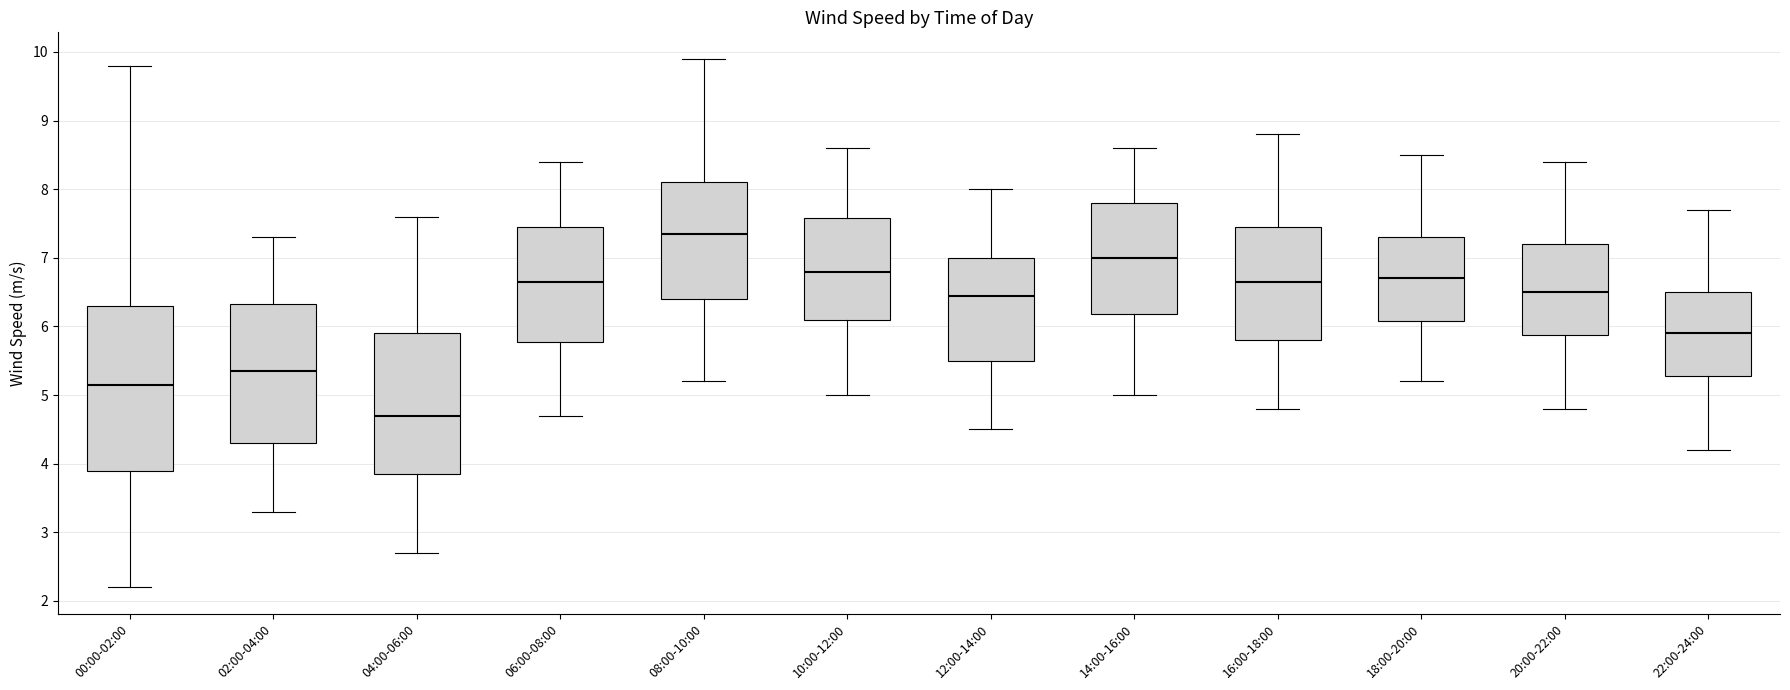

Comparing the boxes themselves (not the whiskers), which one is the tallest?

00:00-02:00